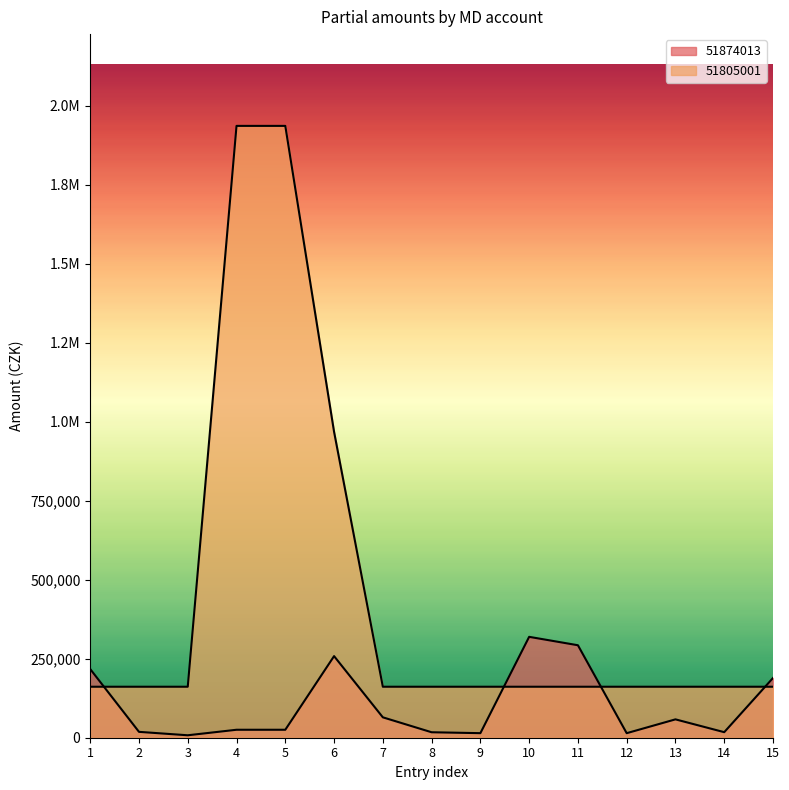

What is the difference between the maximum and minimum values in the 51805001 series?

1774666.6